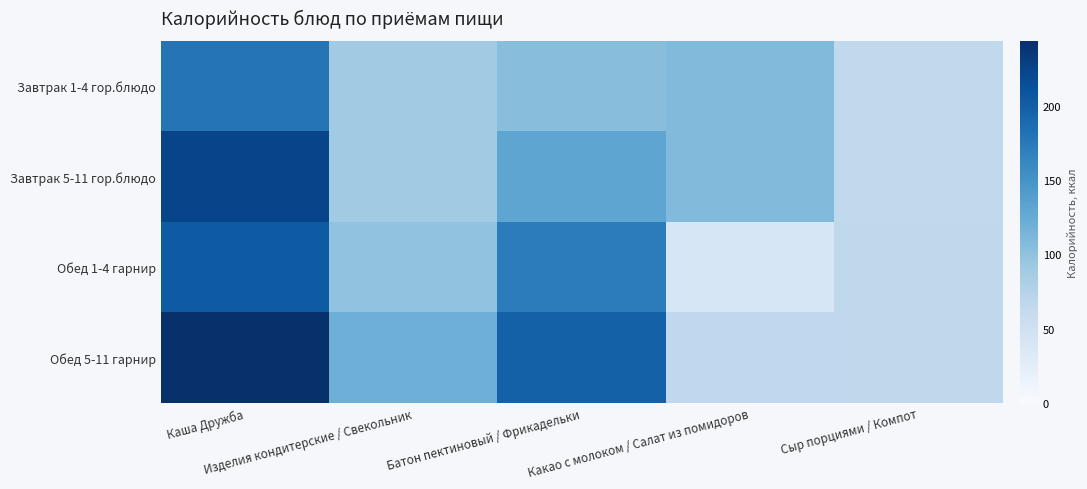

Which series has the largest range (max minus min)?

Обед 5-11 гарнир